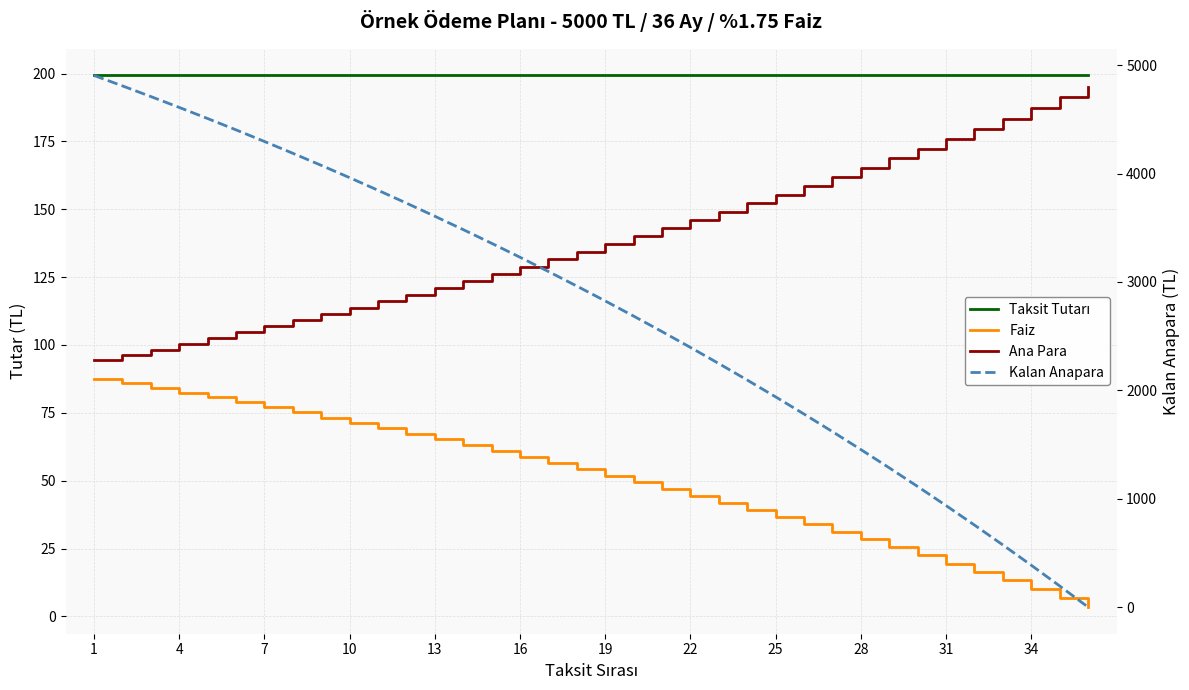

How many lines are shown in the chart?

4